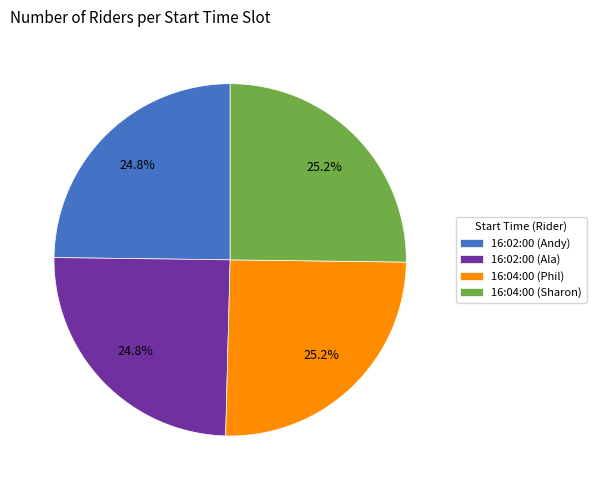

What is the total percentage of 16:04:00 (Phil) and 16:02:00 (Ala)?

50.0%